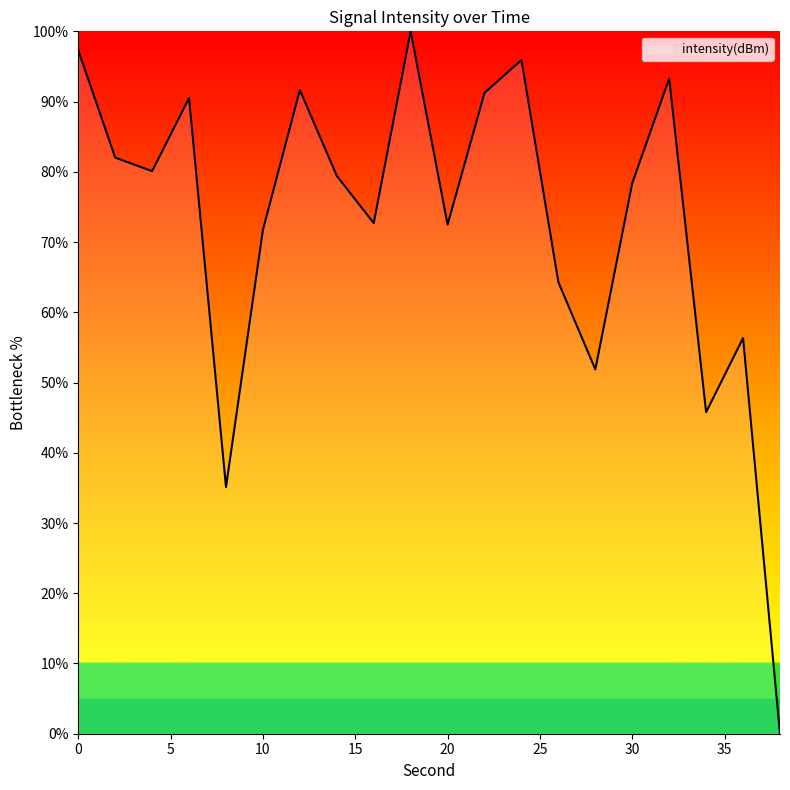

List the labels in order of value, smallest first.

38, 8, 34, 28, 36, 26, 10, 20, 16, 30, 14, 4, 2, 6, 22, 12, 32, 24, 0, 18